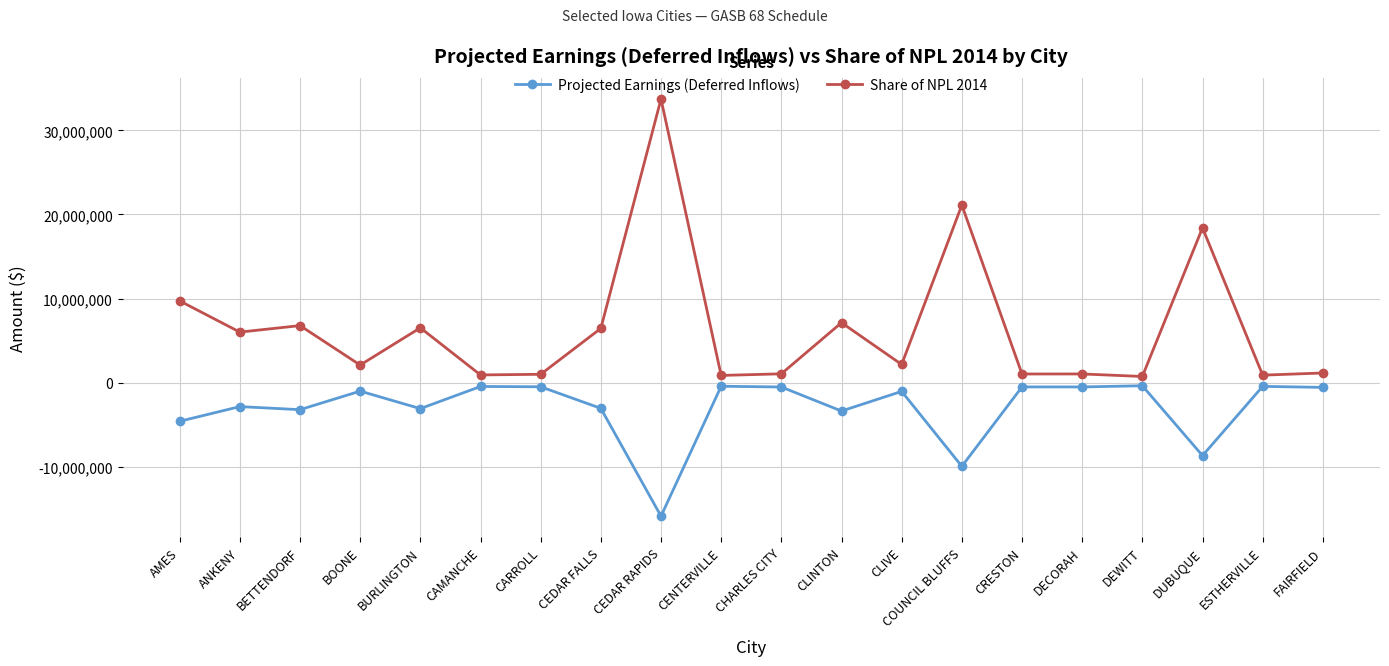

Where is the first local minimum for Share of NPL 2014?

ANKENY